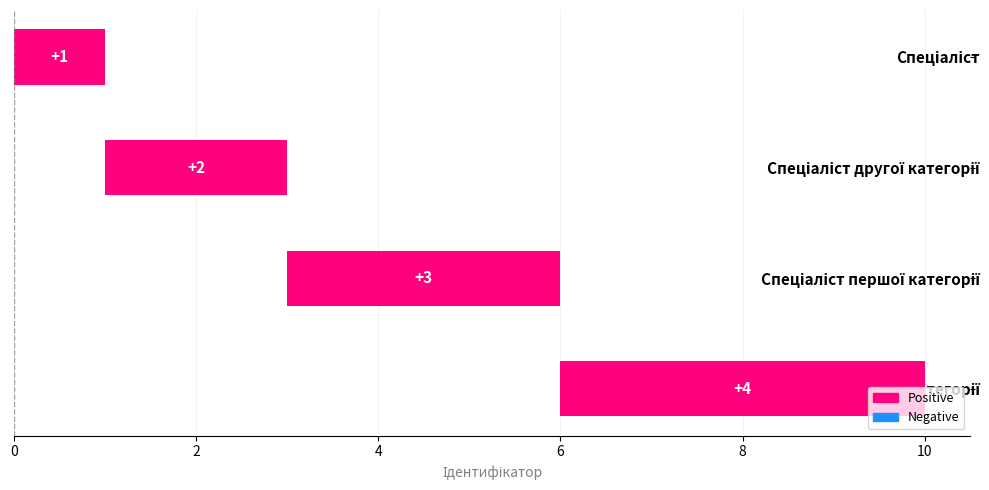

Are the bars grouped side by side (vs. stacked)?

No